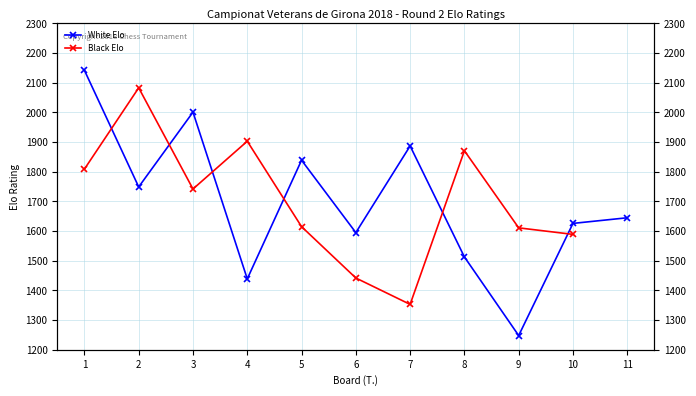

At 11, list the series in order from smallest to largest.

White Elo, Black Elo